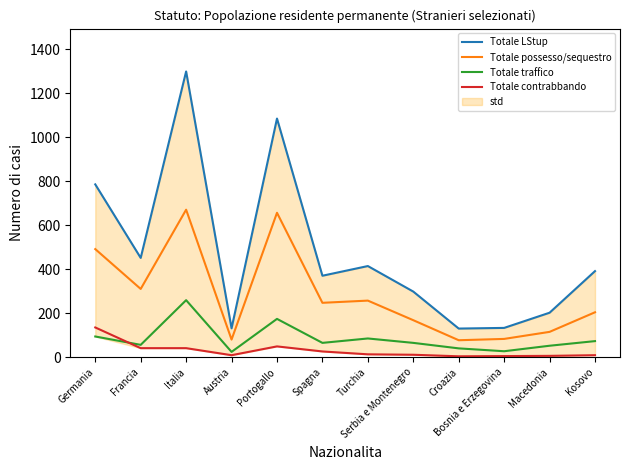

What is the maximum value for Totale contrabbando?

135